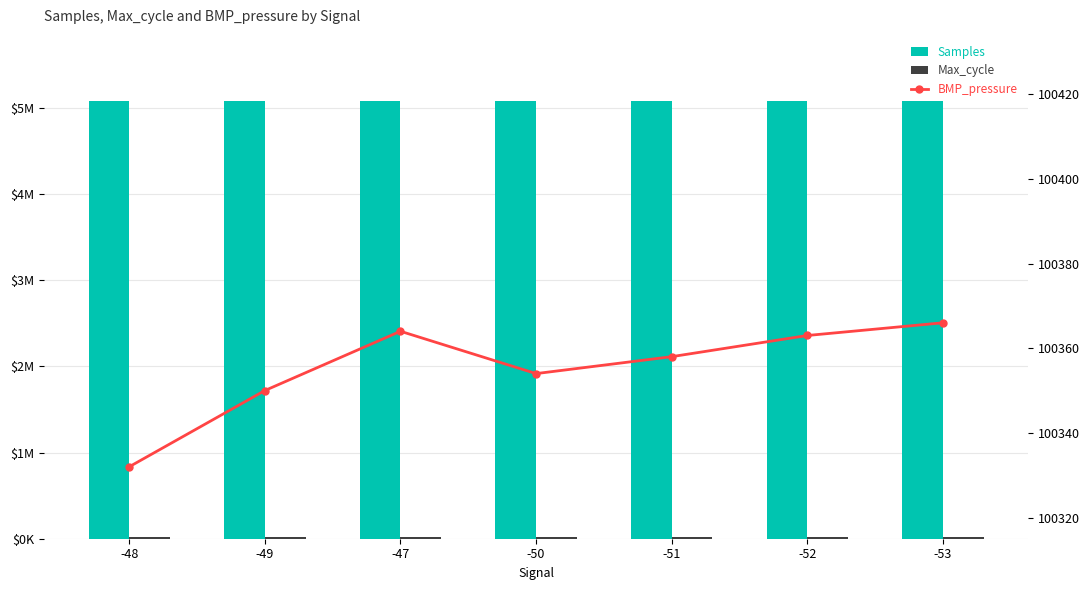

Are the bars grouped side by side (vs. stacked)?

Yes